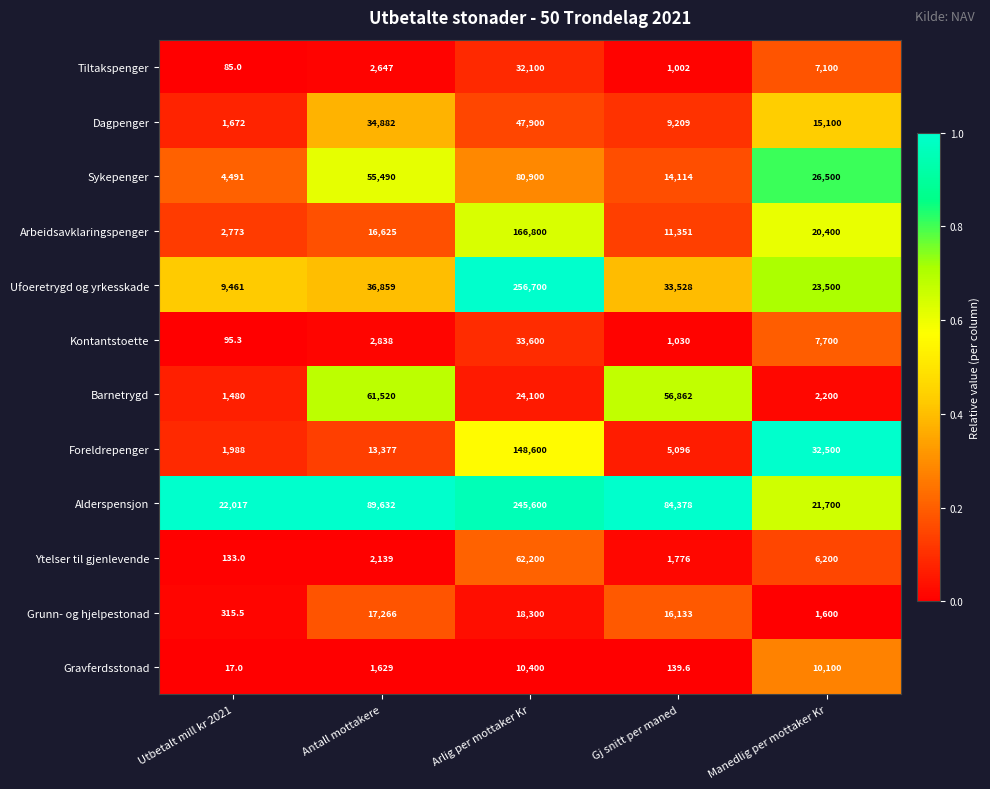

What is the spread (max minus min) of values at Antall mottakere?

88003.0